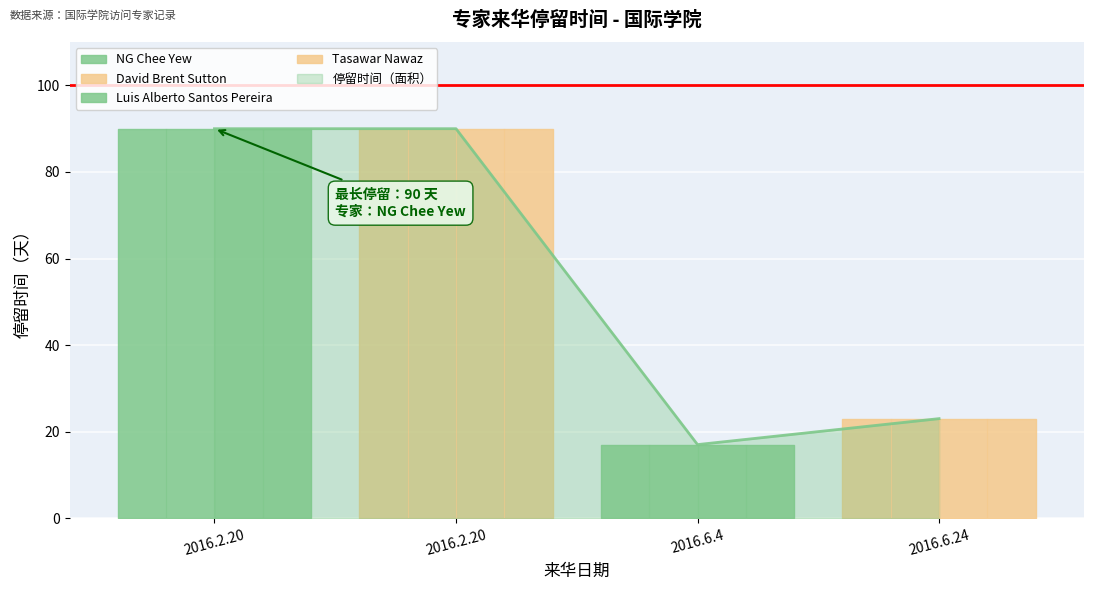

What is the value of the 3rd point from the left?

17